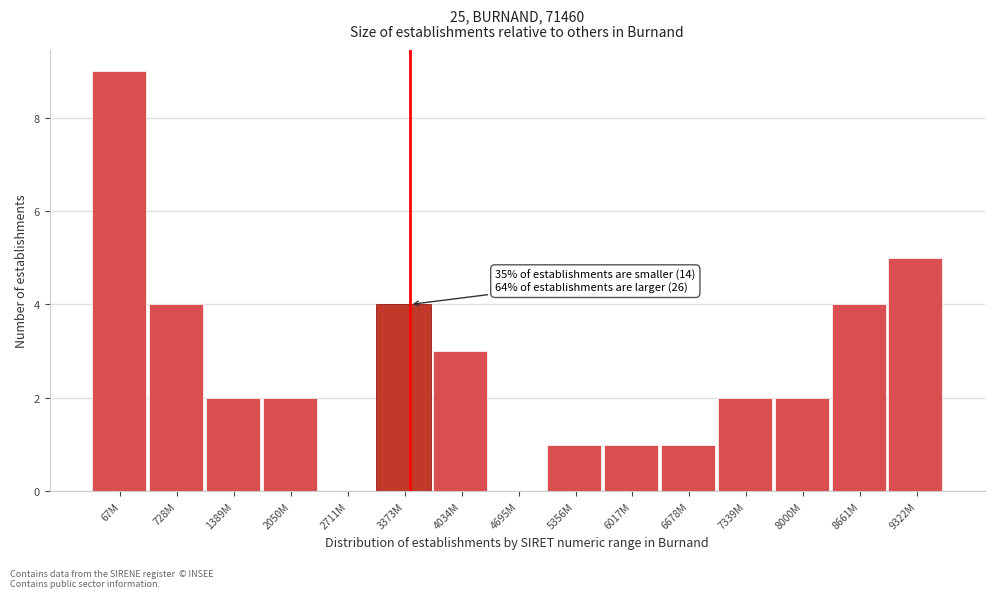

Reading left to right, what are all the values shown in this chart?

67M=9	728M=4	1389M=2	2050M=2	2711M=0	3373M=4	4034M=3	4695M=0	5356M=1	6017M=1	6678M=1	7339M=2	8000M=2	8661M=4	9322M=5